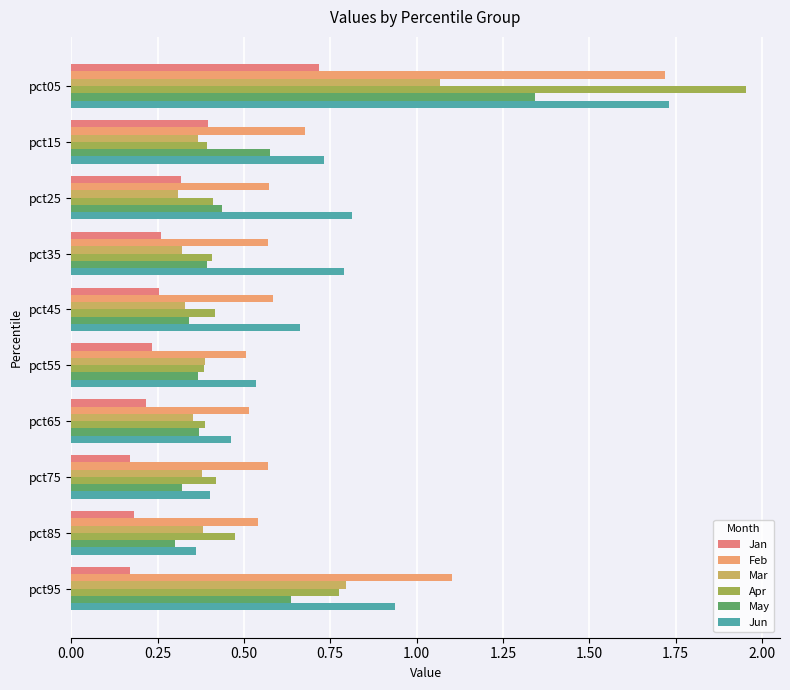

What is the value of the Jun bar at the 1st from the left?

1.7